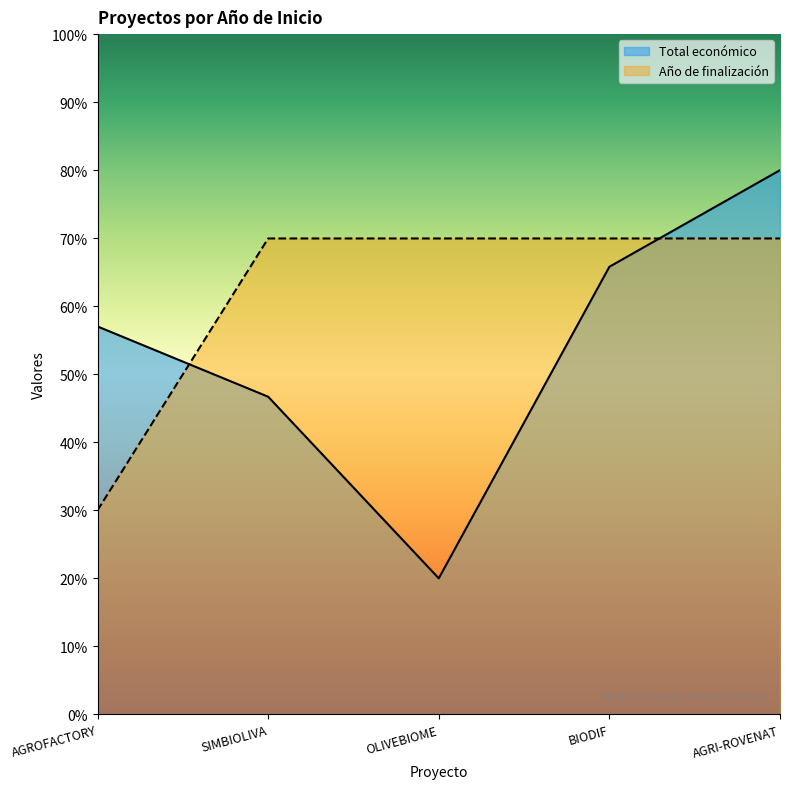

Which category has the lowest value in the Año de finalización series?

AGROFACTORY